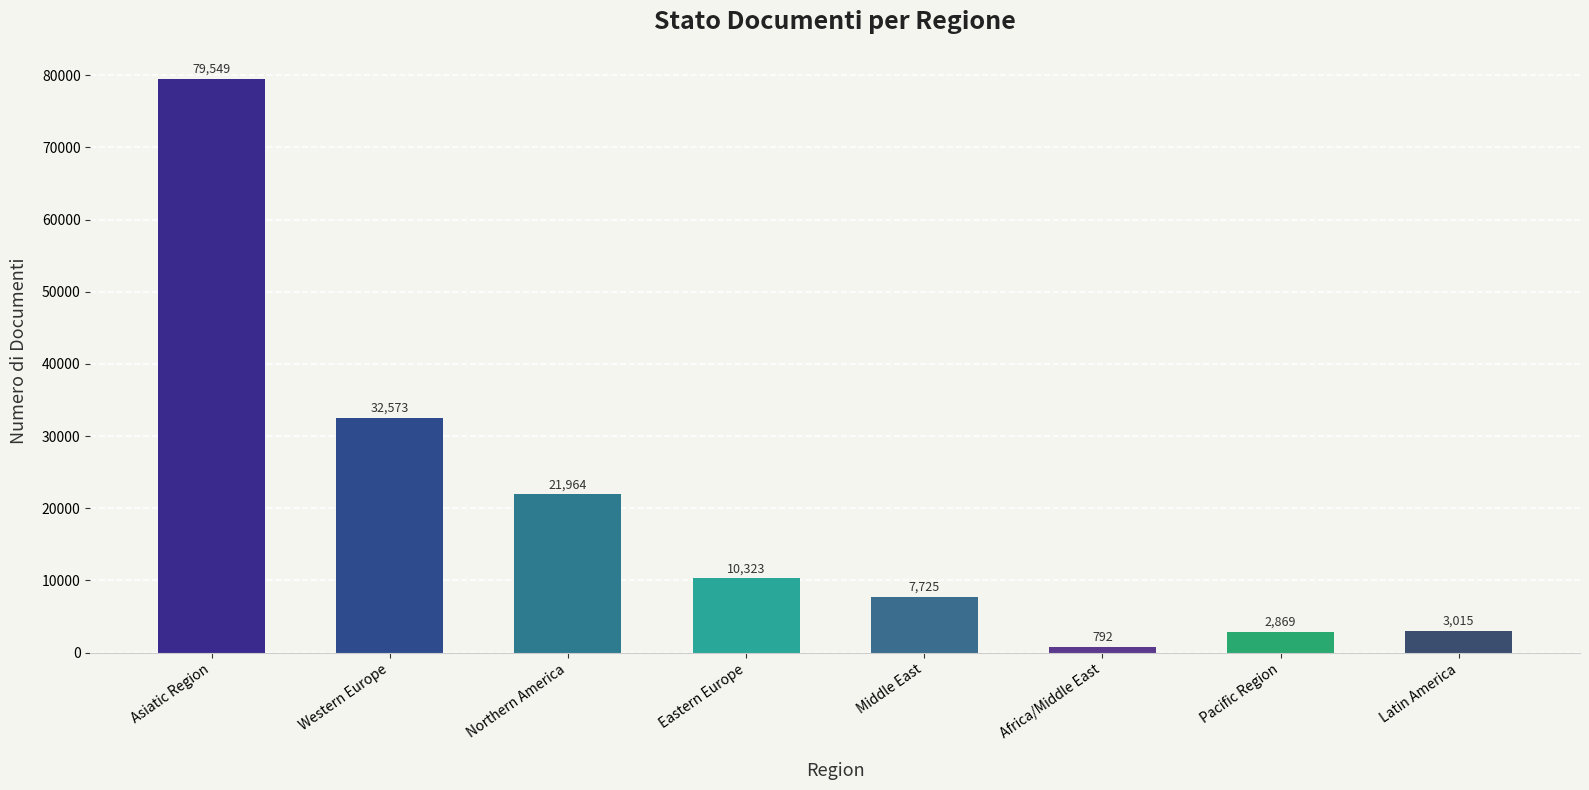

What is the difference between the second highest and second lowest values?

29704